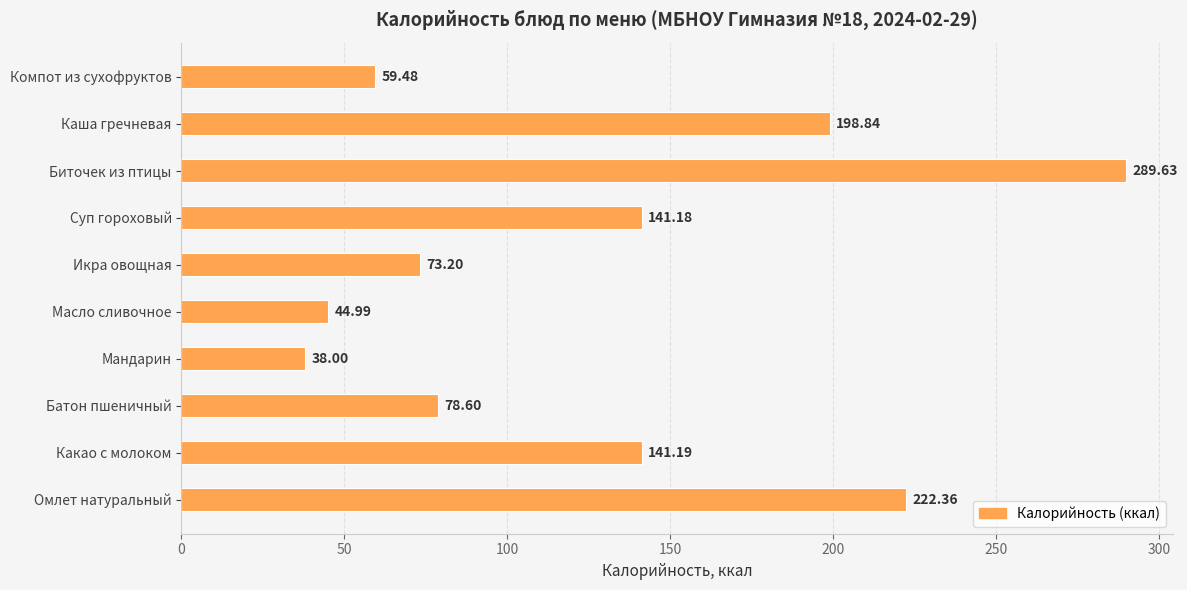

Which category has the lowest value across all series?

Мандарин